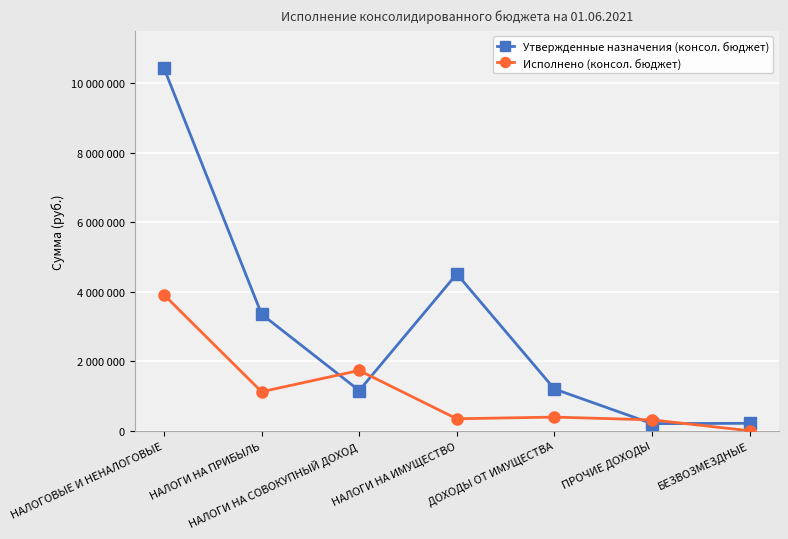

Reading right to left, extract all data points from this chart.

Утвержденные назначения (консол. бюджет): БЕЗВОЗМЕЗДНЫЕ=214500.0	ПРОЧИЕ ДОХОДЫ=205500.0	ДОХОДЫ ОТ ИМУЩЕСТВА=1201300.0	НАЛОГИ НА ИМУЩЕСТВО=4511000.0	НАЛОГИ НА СОВОКУПНЫЙ ДОХОД=1156700.0	НАЛОГИ НА ПРИБЫЛЬ=3351900.0	НАЛОГОВЫЕ И НЕНАЛОГОВЫЕ=10425400.0
Исполнено (консол. бюджет): БЕЗВОЗМЕЗДНЫЕ=0.0	ПРОЧИЕ ДОХОДЫ=313222.8	ДОХОДЫ ОТ ИМУЩЕСТВА=393433.8	НАЛОГИ НА ИМУЩЕСТВО=344565.4	НАЛОГИ НА СОВОКУПНЫЙ ДОХОД=1733598.9	НАЛОГИ НА ПРИБЫЛЬ=1122113.7	НАЛОГОВЫЕ И НЕНАЛОГОВЫЕ=3906935.5